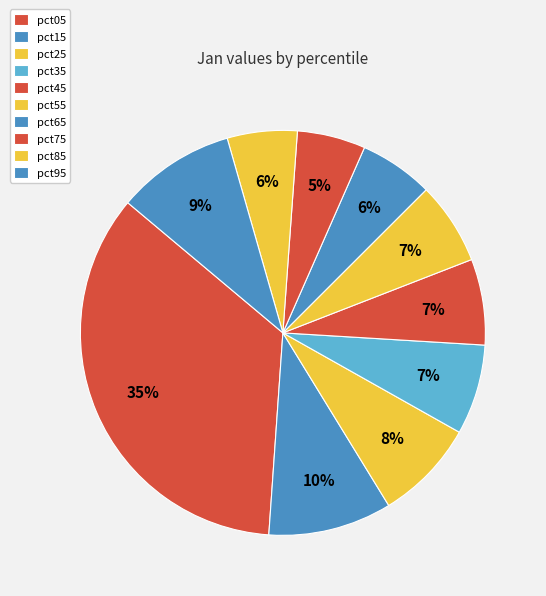

What percentage is the pct45 slice, to the nearest percent?

7%